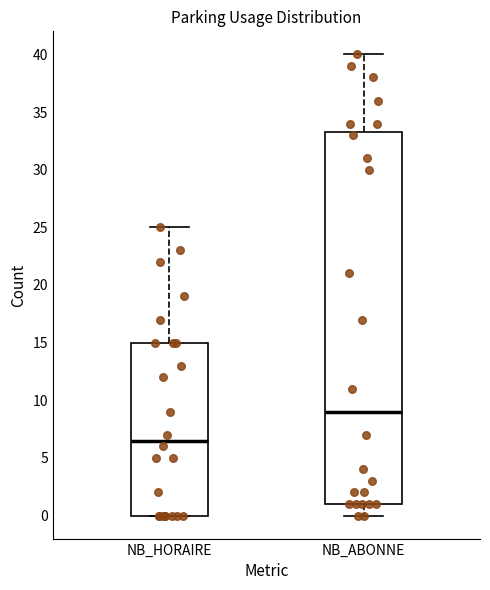

Reading left to right, transcribe this box plot: for each box, give where its median line is, the range the box spans, and where its two whiskers end, as read against the y-axis. The values are not printed on the chart, so give them approximately, as read against the axis.

NB_HORAIRE: median 6.5, box 0.0 to 15.0, whiskers 0.0 to 25.0
NB_ABONNE: median 9.0, box 1.0 to 33.5, whiskers 0.0 to 40.0